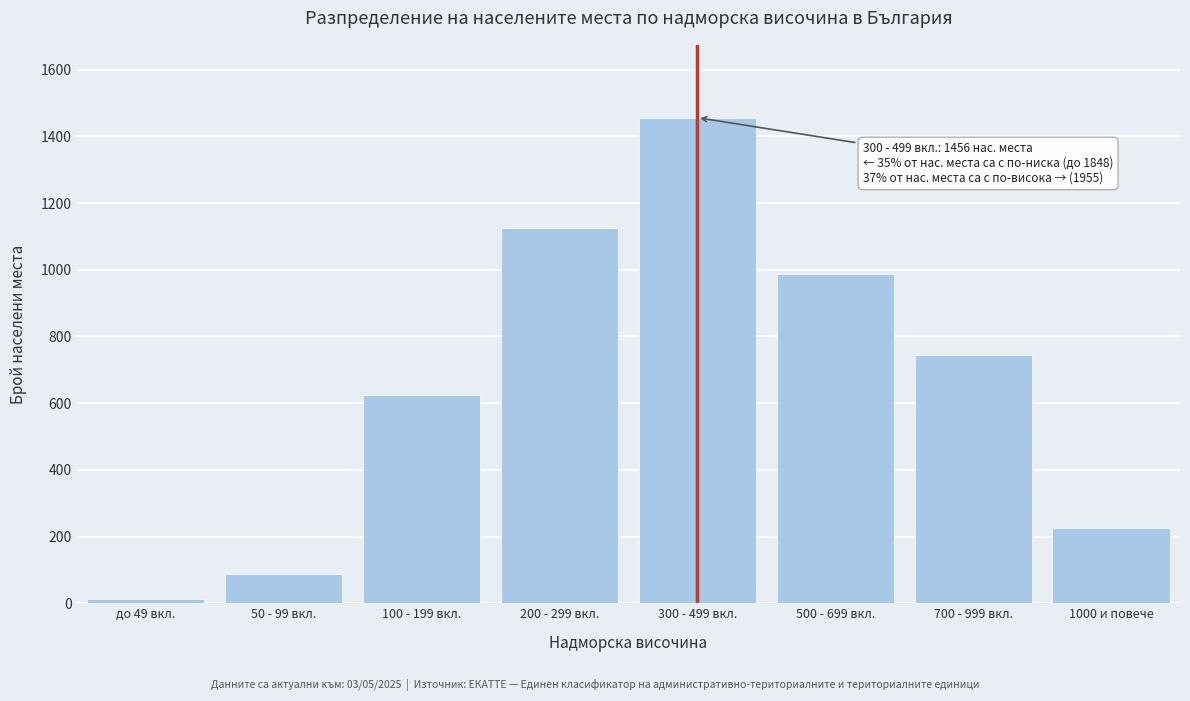

Reading left to right, transcribe all the data shown in this chart.

12	89	623	1124	1456	987	743	225